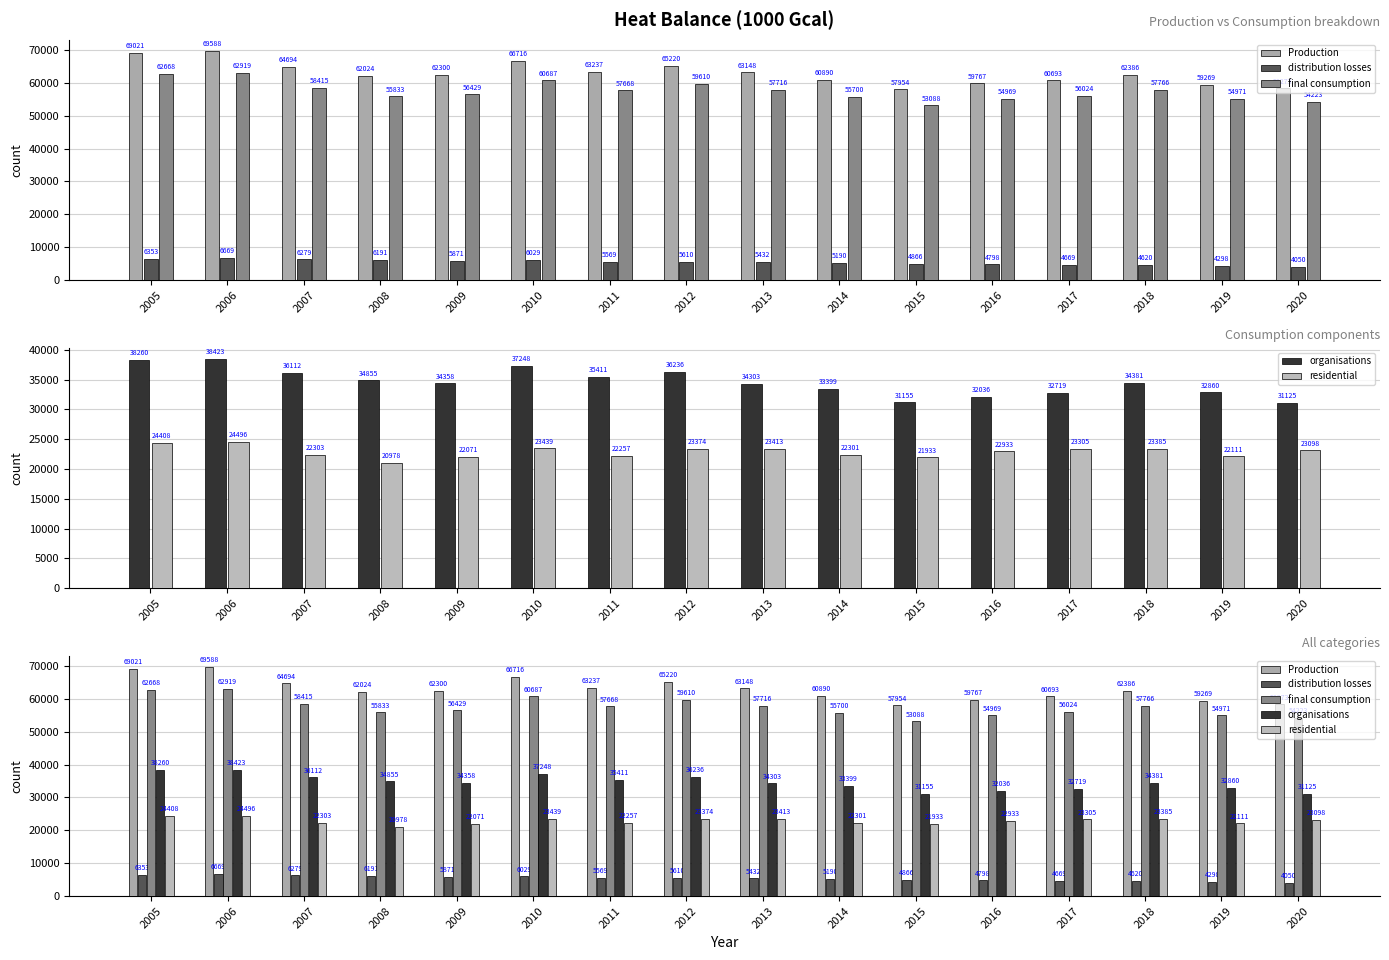

Reading left to right, extract all data points from this chart.

Production: 69021	69588	64694	62024	62300	66716	63237	65220	63148	60890	57954	59767	60693	62386	59269	58273
distribution losses: 6353	6669	6279	6191	5871	6029	5569	5610	5432	5190	4866	4798	4669	4620	4298	4050
final consumption: 62668	62919	58415	55833	56429	60687	57668	59610	57716	55700	53088	54969	56024	57766	54971	54223
organisations: 38260	38423	36112	34855	34358	37248	35411	36236	34303	33399	31155	32036	32719	34381	32860	31125
residential: 24408	24496	22303	20978	22071	23439	22257	23374	23413	22301	21933	22933	23305	23385	22111	23098